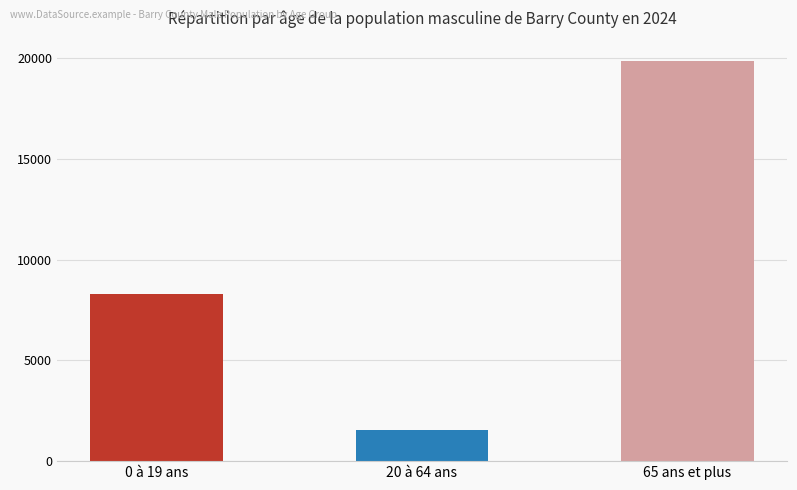

List the labels in order of value, smallest first.

20 à 64 ans, 0 à 19 ans, 65 ans et plus